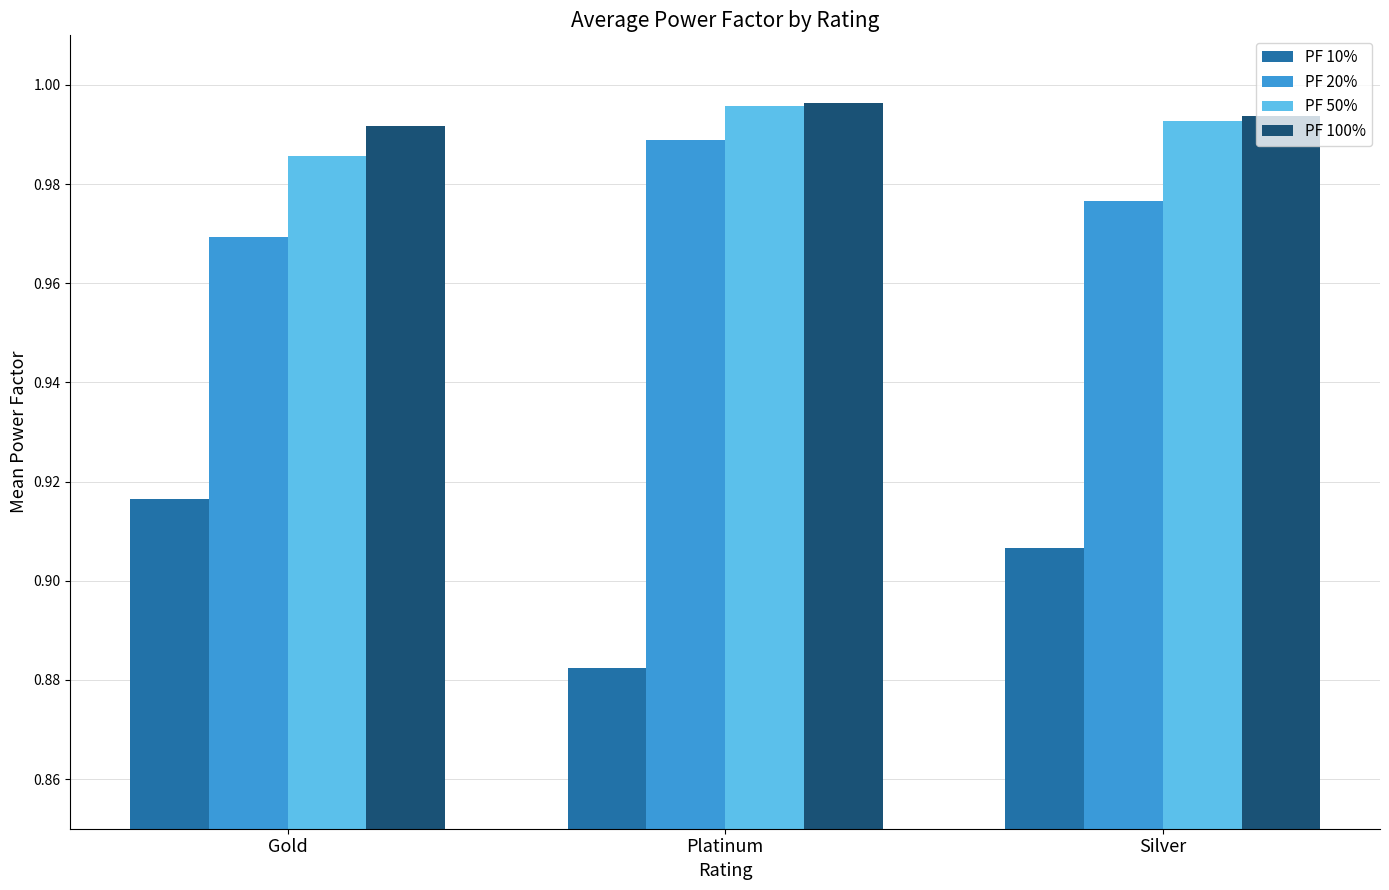

List the labels in order of PF 10% value, smallest first.

Platinum, Silver, Gold